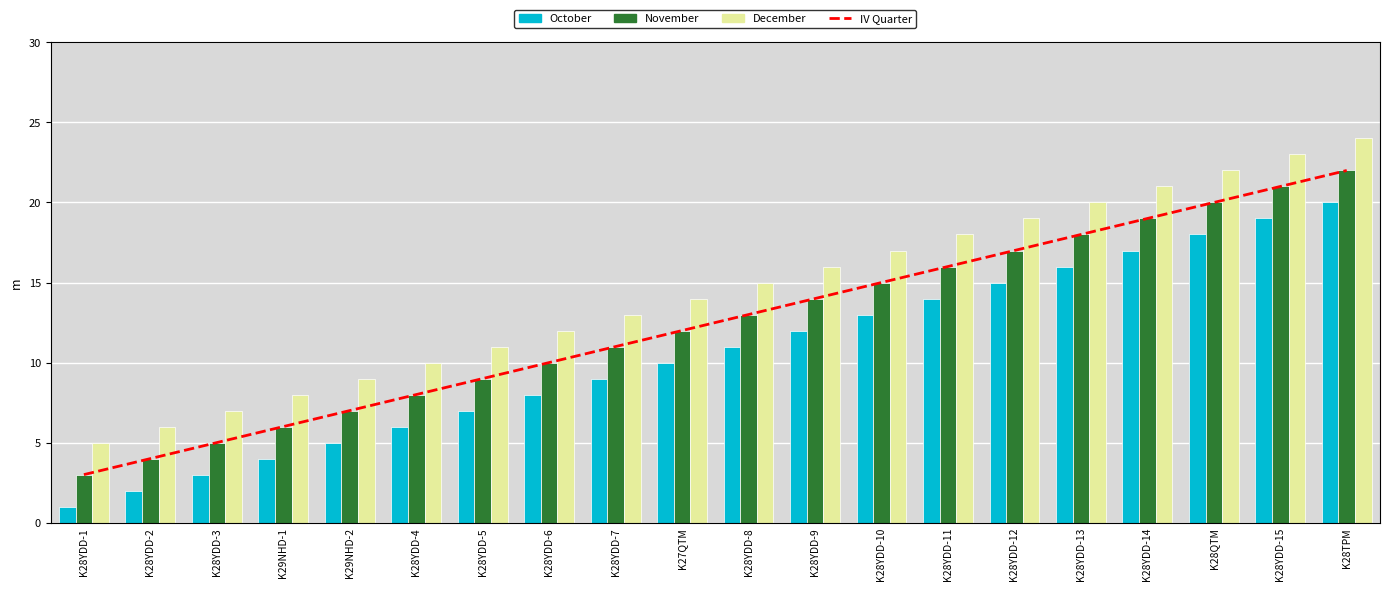

Between K28YDD-14 and K29NHD-1, which is larger?

K28YDD-14